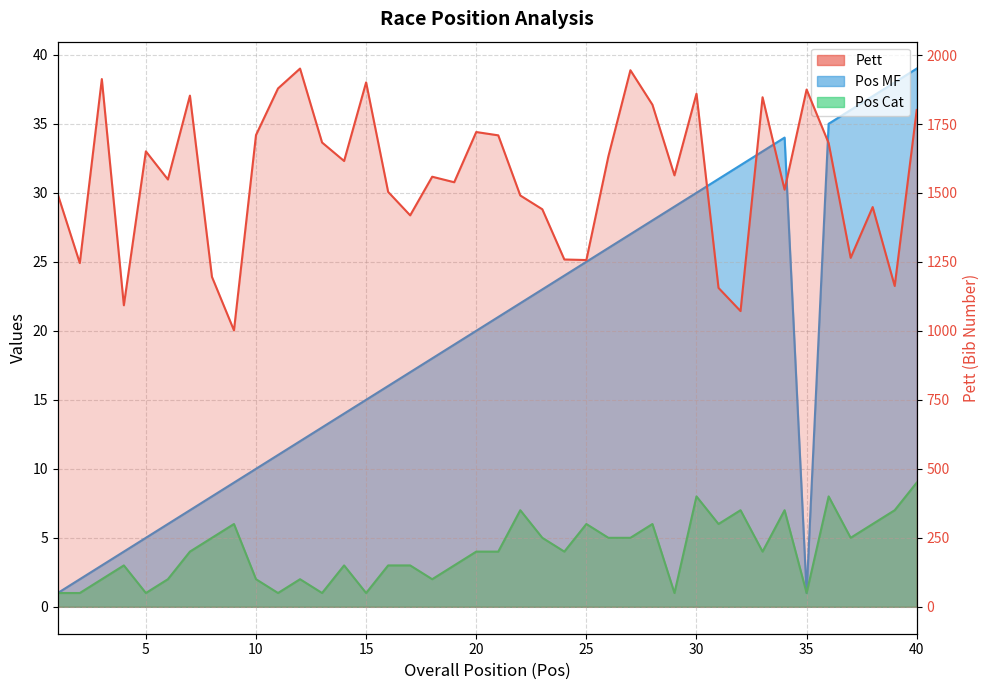

What is the sum of all Pett values?

62280